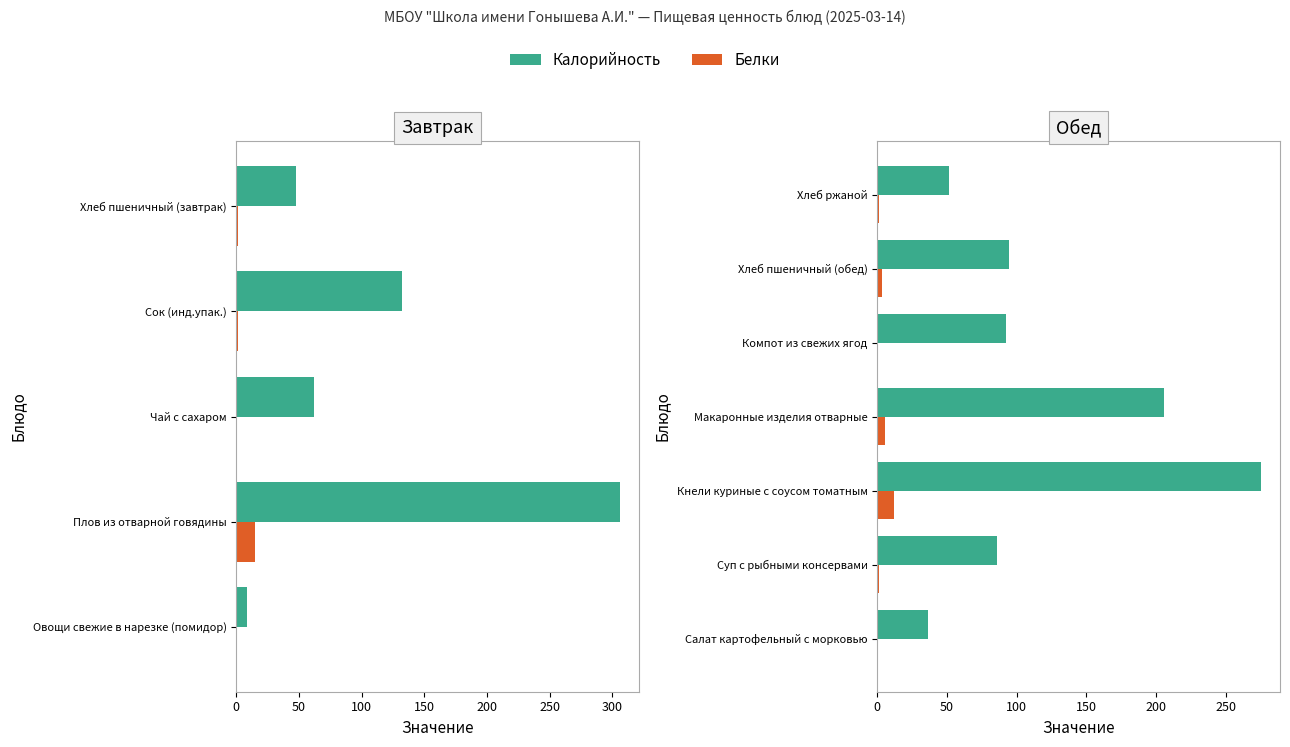

Is the value of Калорийность at Макаронные изделия отварные greater than the value of Белки at Кнели куриные с соусом томатным?

Yes